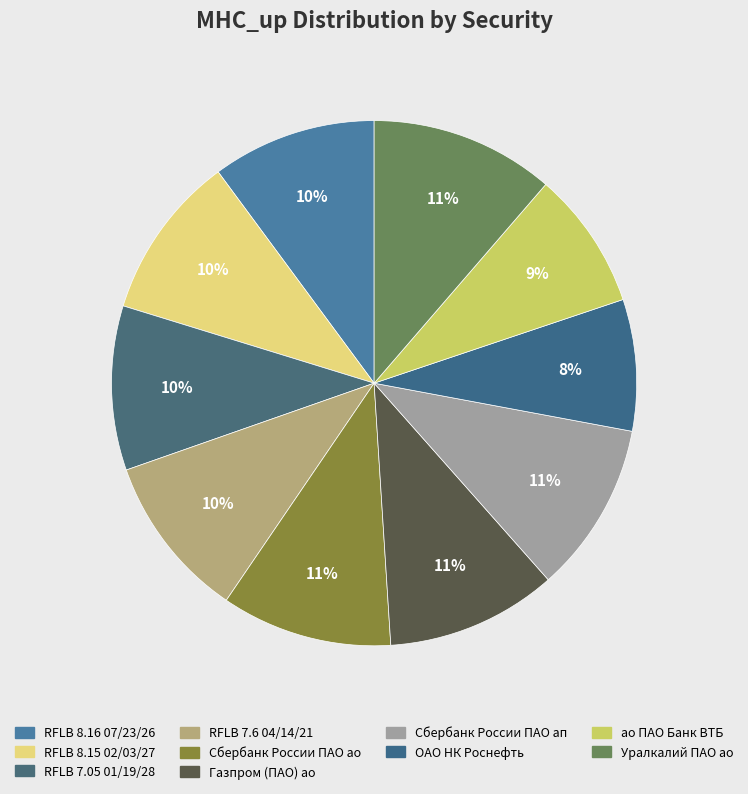

The RFLB 8.16 07/23/26 slice represents 10% of the pie. True or false?

True